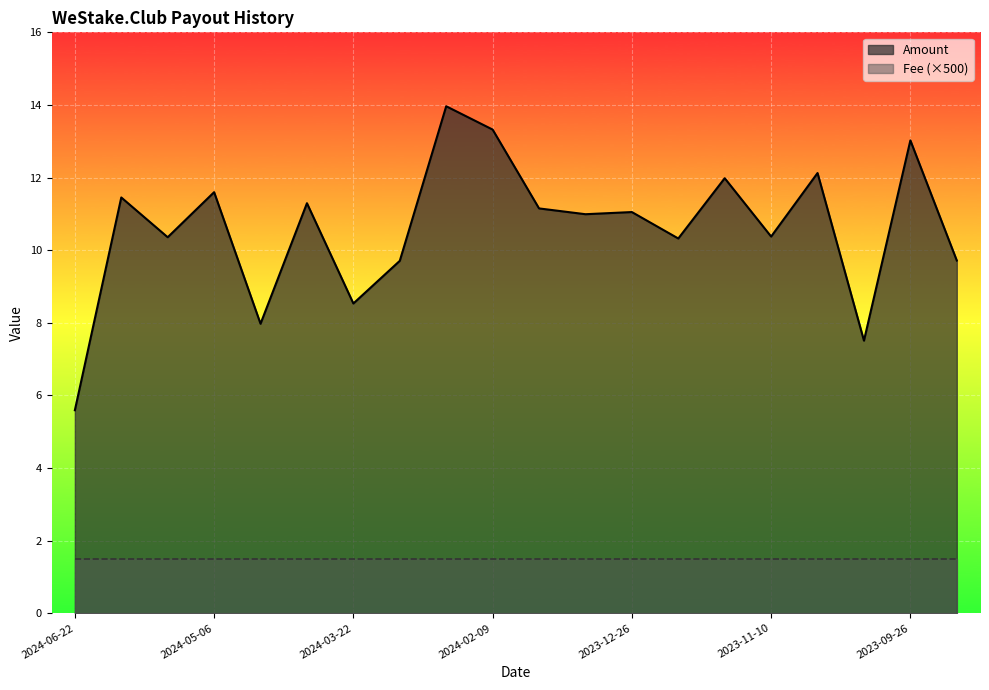

List the labels in order of value, smallest first.

2024-06-22, 2023-10-11, 2024-04-22, 2024-03-22, 2024-03-08, 2023-09-11, 2023-12-09, 2024-05-22, 2023-11-10, 2024-01-08, 2023-12-26, 2024-01-23, 2024-04-06, 2024-06-06, 2024-05-06, 2023-11-24, 2023-10-26, 2023-09-26, 2024-02-09, 2024-02-21